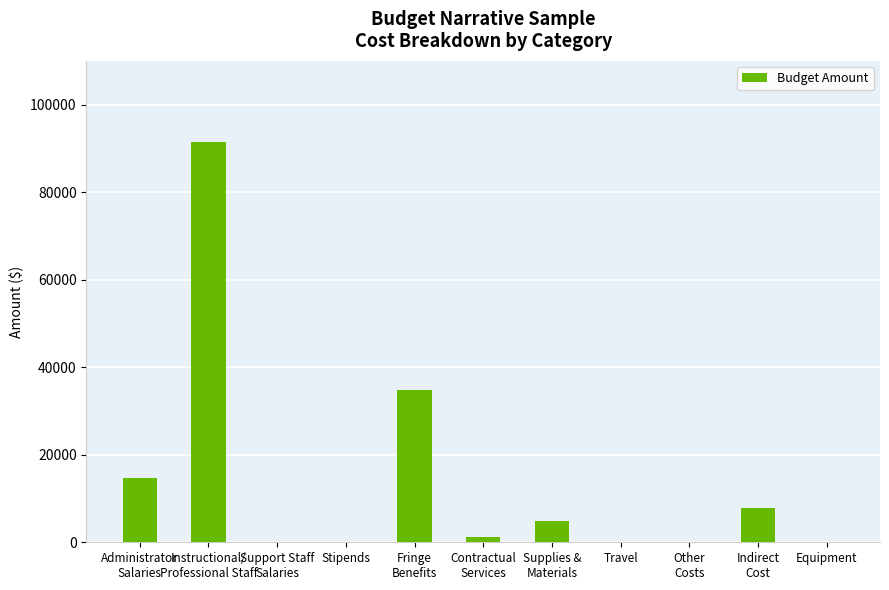

What is the sum of all values?

154708